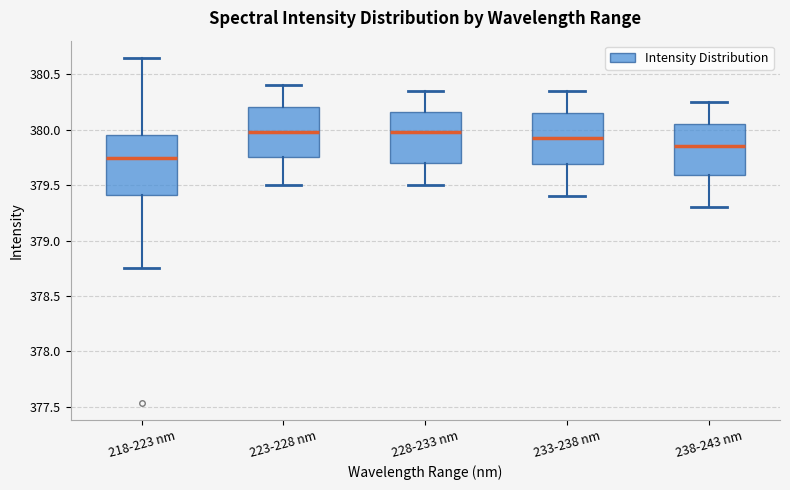

Where does the upper whisker of the box for 228-233 nm end on the y-axis? The values are not printed on the chart, so give them approximately, as read against the axis.

380.35